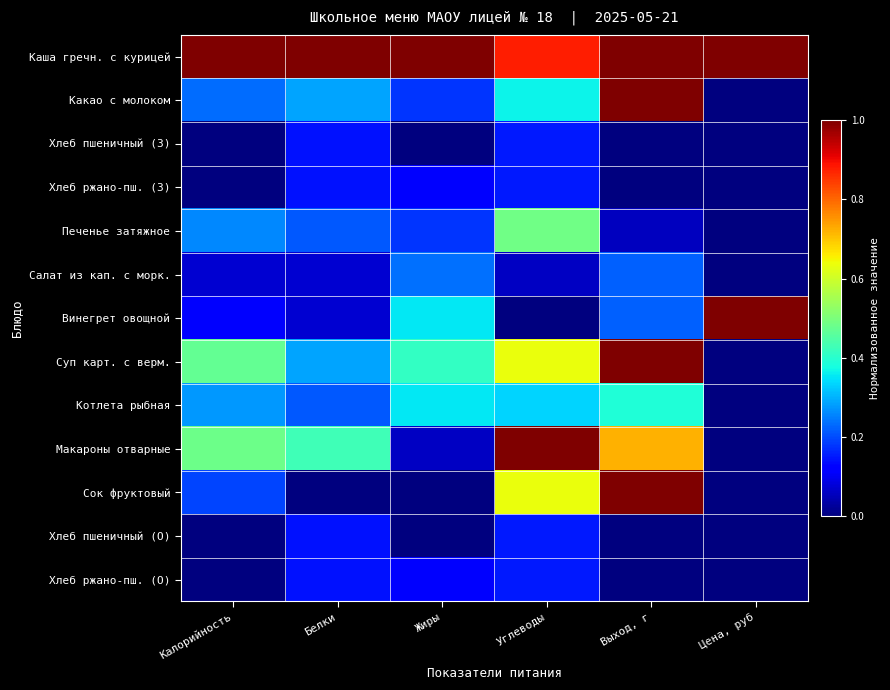

How many distinct data groups are displayed?

13